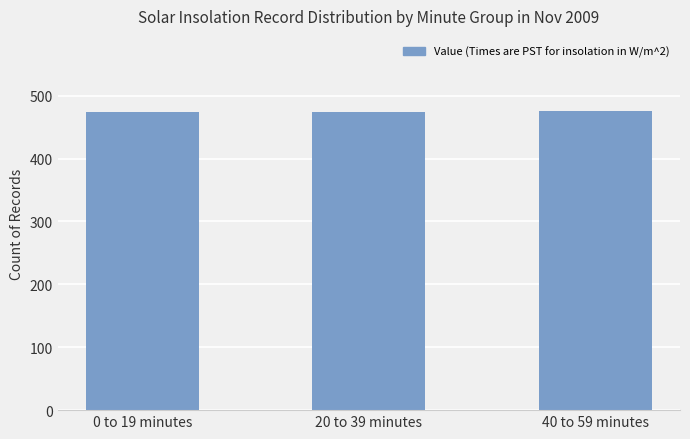

What is the approximate value at 40 to 59 minutes?

476